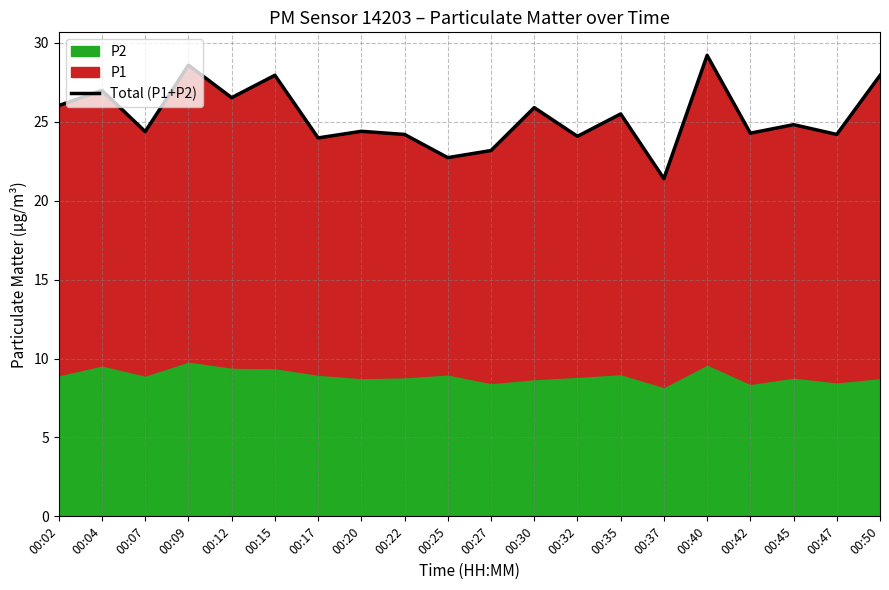

What is the difference between the maximum and second lowest values?

6.5